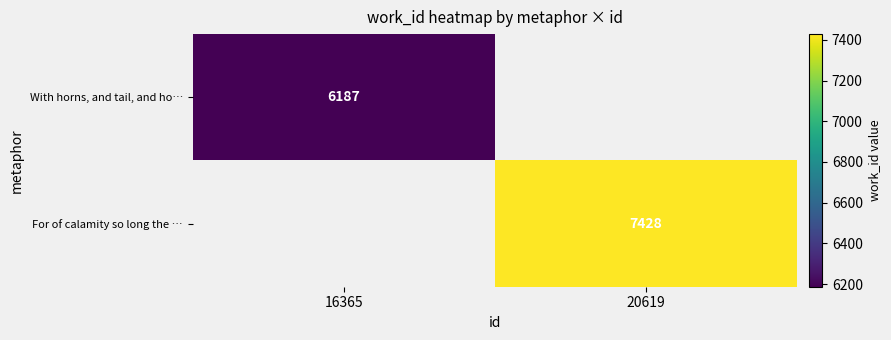

The value of With horns, and tail, and ho… at 16365 is 6187. True or false?

True